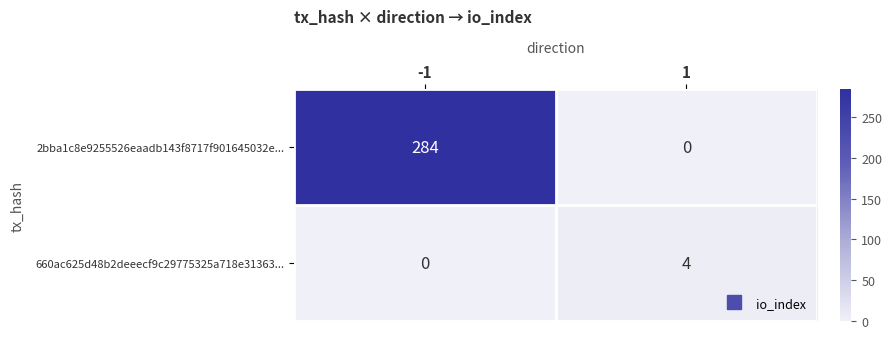

True or false: 660ac625d48b2deeecf9c29775325a718e31363... has a value of 4 at 1.

True